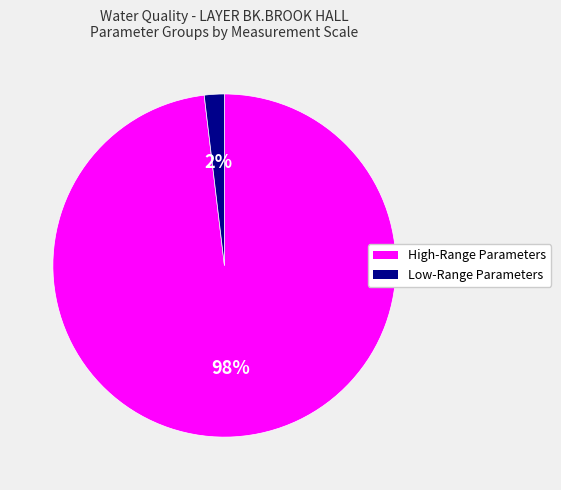

To the nearest percent, what is the difference between the largest and smallest slice percentages?

96%